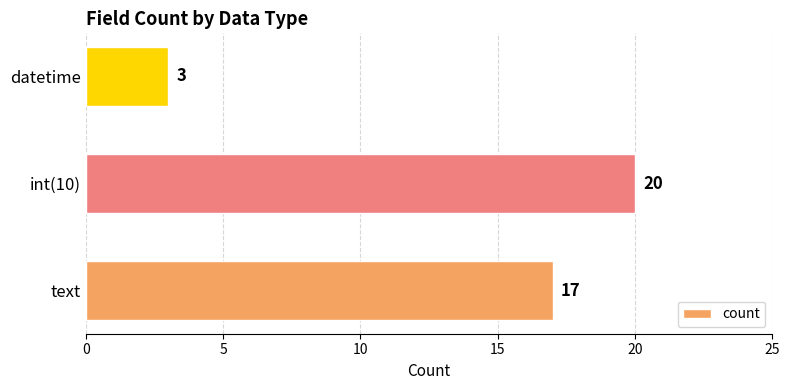

Read the value at datetime.

3